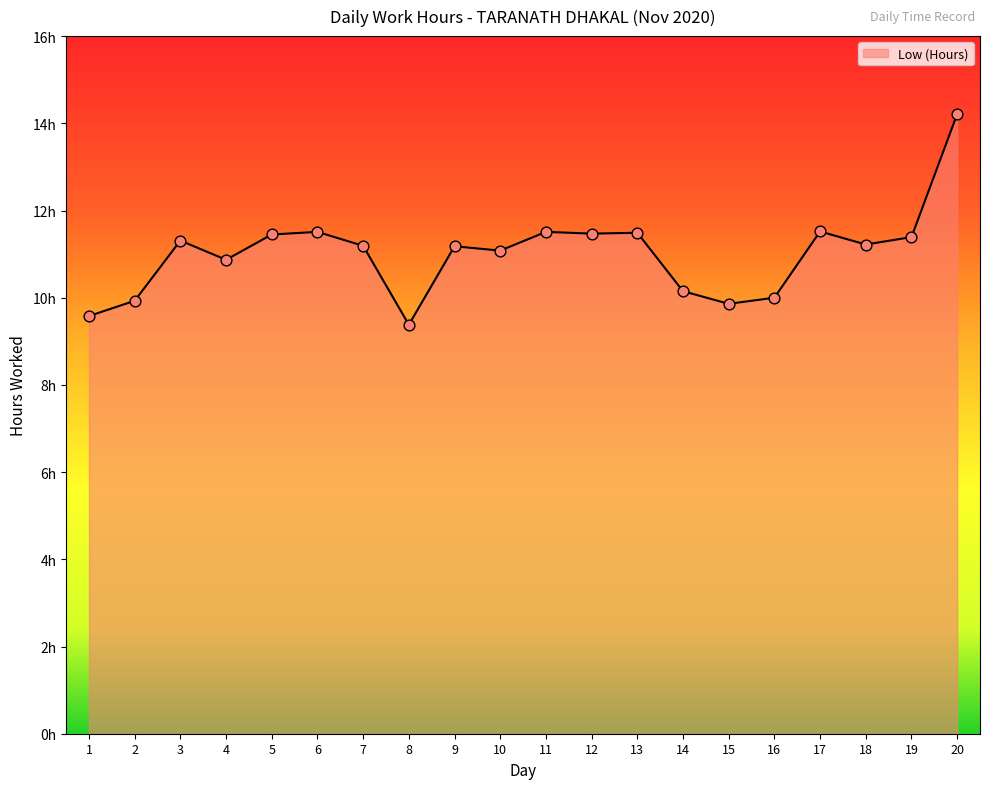

Which has a higher value, 18 or 9?

18